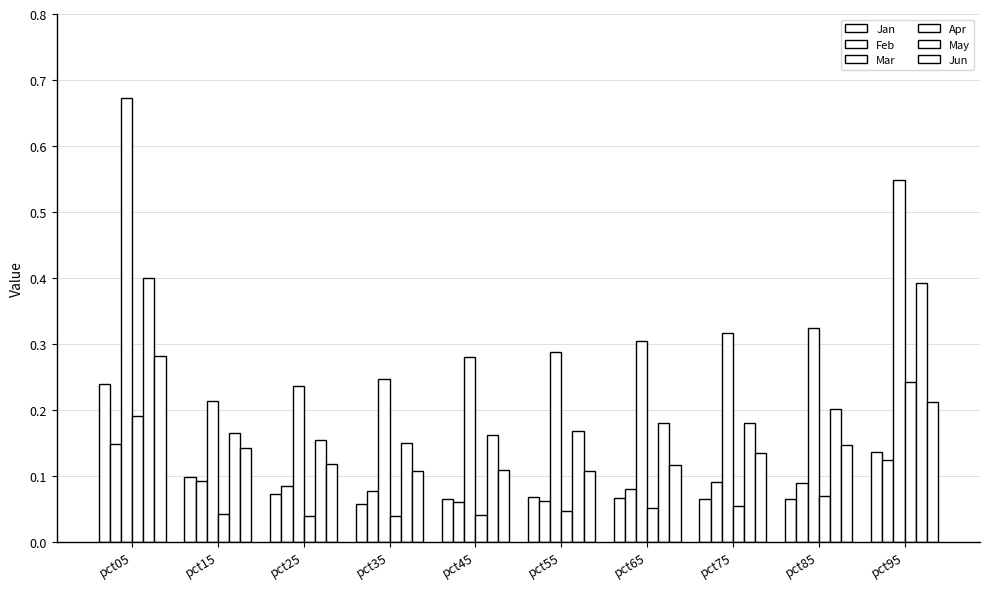

Which series has the widest spread of values?

Mar